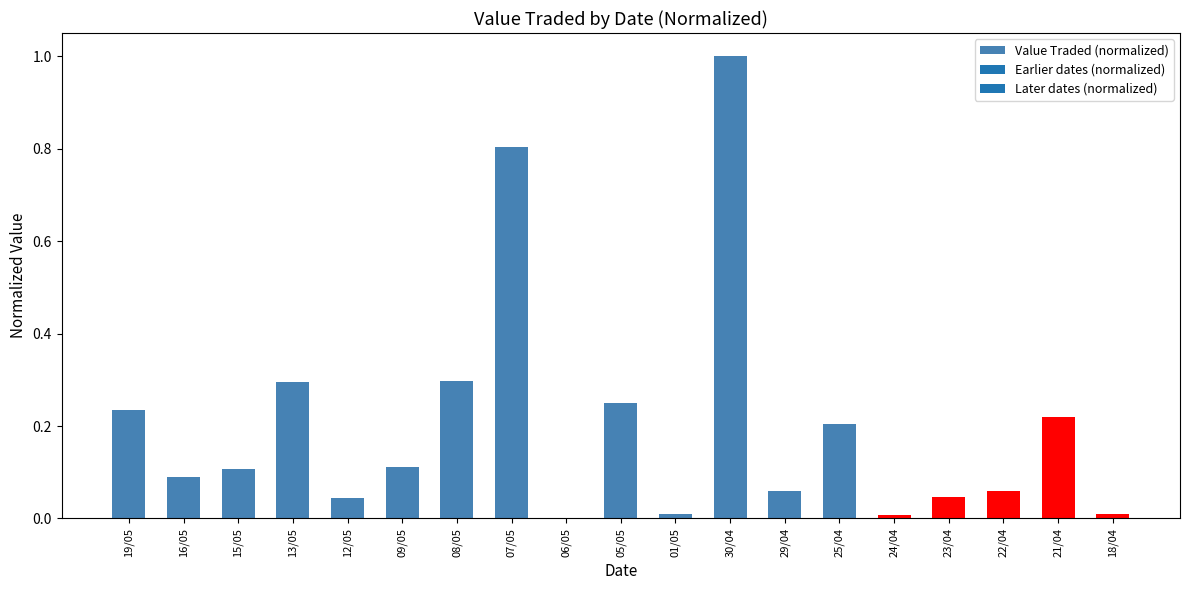

What is the sum of all values?

3.8